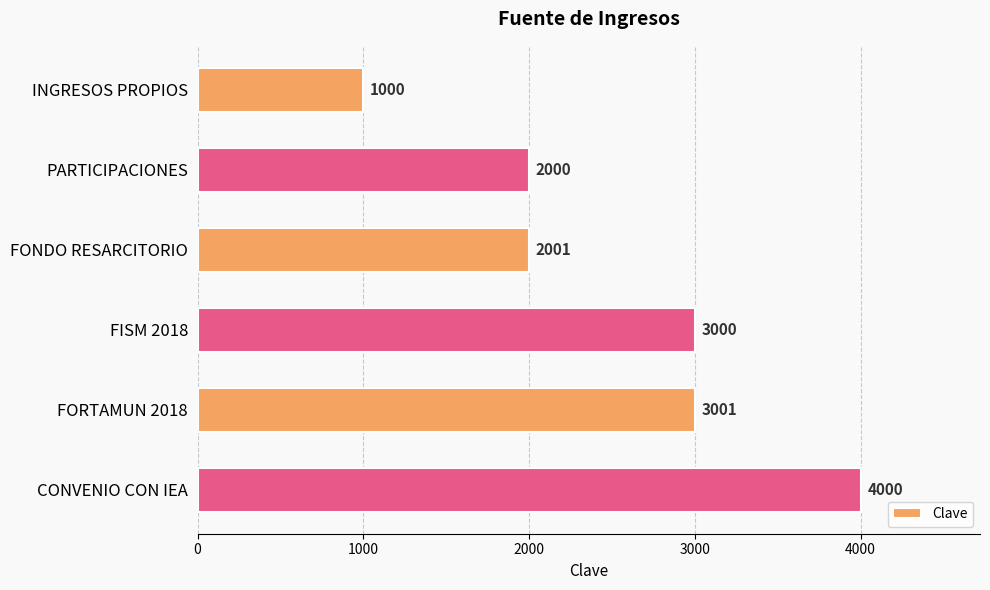

Reading bottom to top, transcribe all the data shown in this chart.

4000	3001	3000	2001	2000	1000